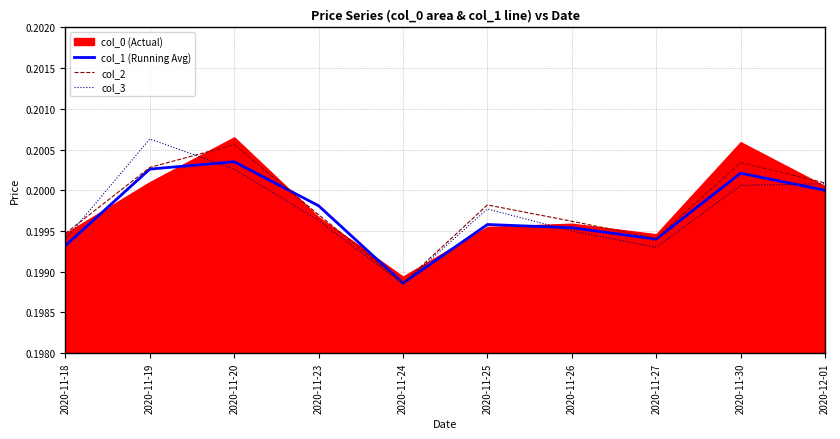

In col_3, how many points are higher than both neighbors (excluding endpoints)?

2